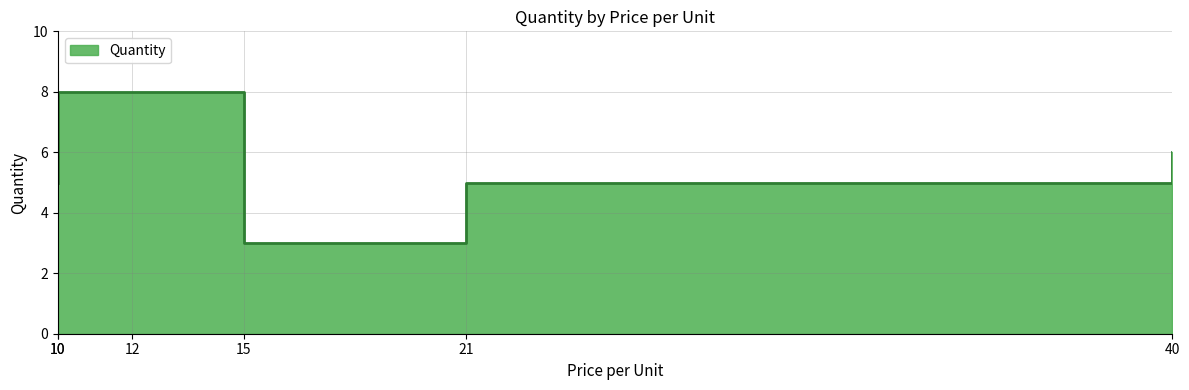

True or false: the data has more than 2 interior local peaks.

False